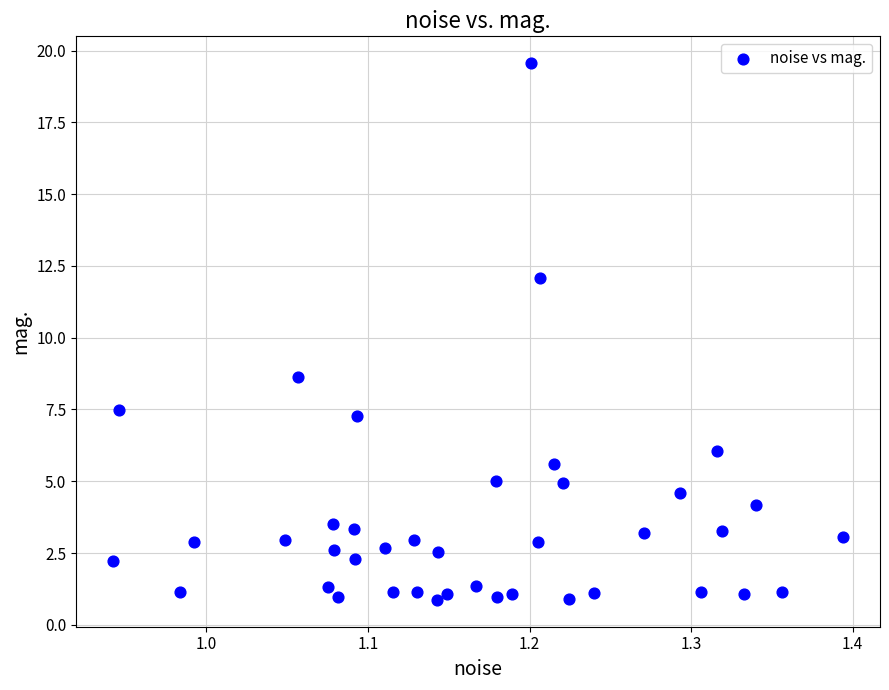

What Y value in the scatter plot is closest to 10?

8.6